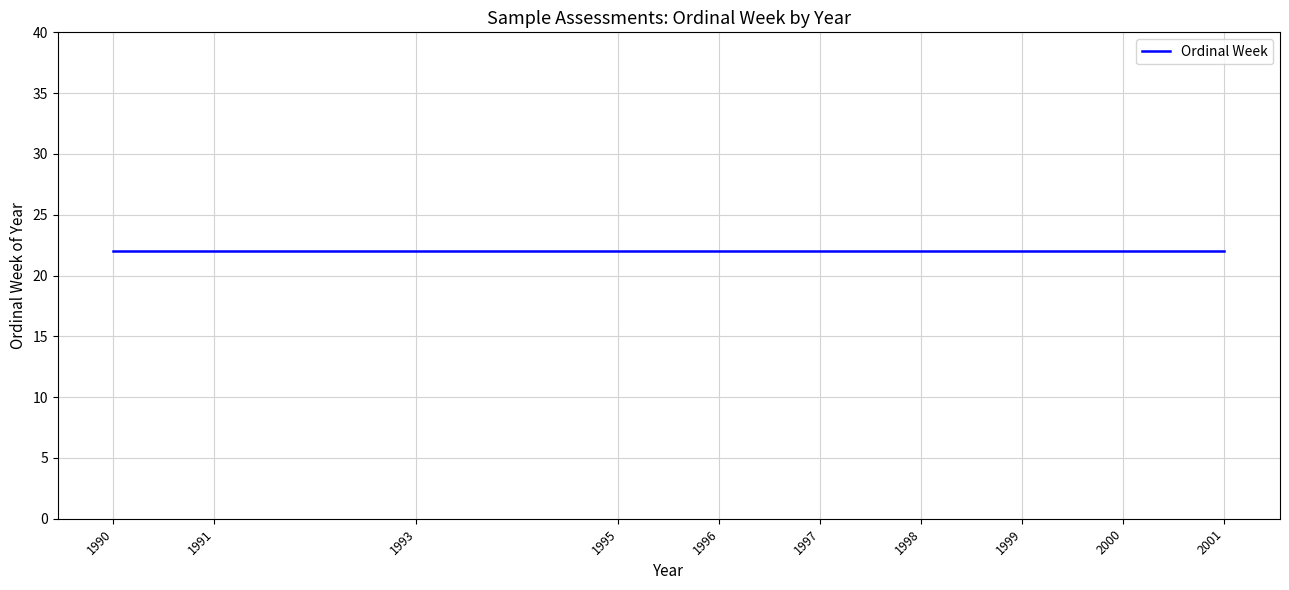

The chart shows a value of 1090 at 1991. True or false?

False